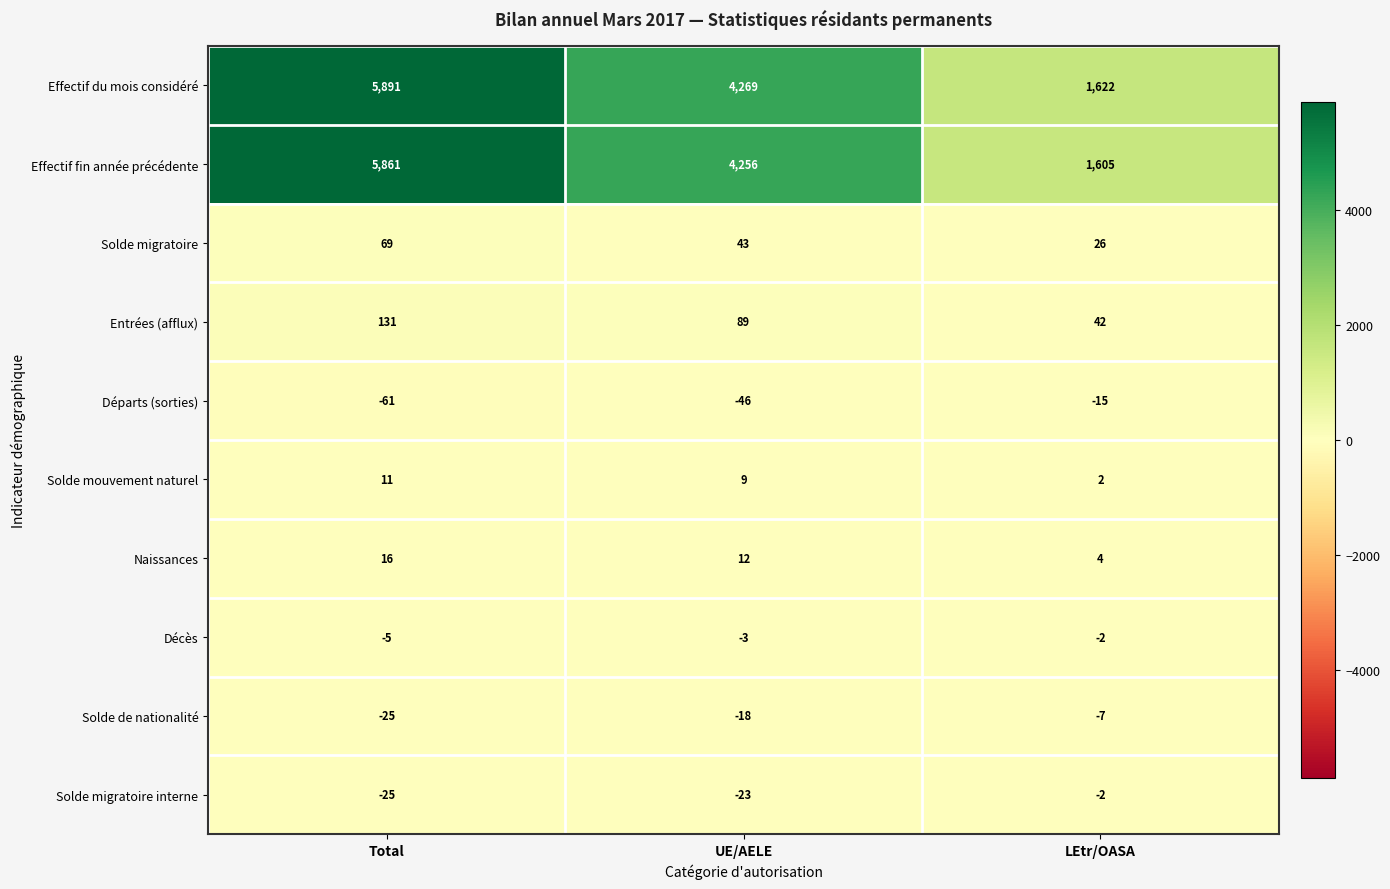

Reading left to right, transcribe all the data shown in this chart.

Effectif du mois considéré: 5891	4269	1622
Effectif fin année précédente: 5861	4256	1605
Solde migratoire: 69	43	26
Entrées (afflux): 131	89	42
Départs (sorties): -61	-46	-15
Solde mouvement naturel: 11	9	2
Naissances: 16	12	4
Décès: -5	-3	-2
Solde de nationalité: -25	-18	-7
Solde migratoire interne: -25	-23	-2